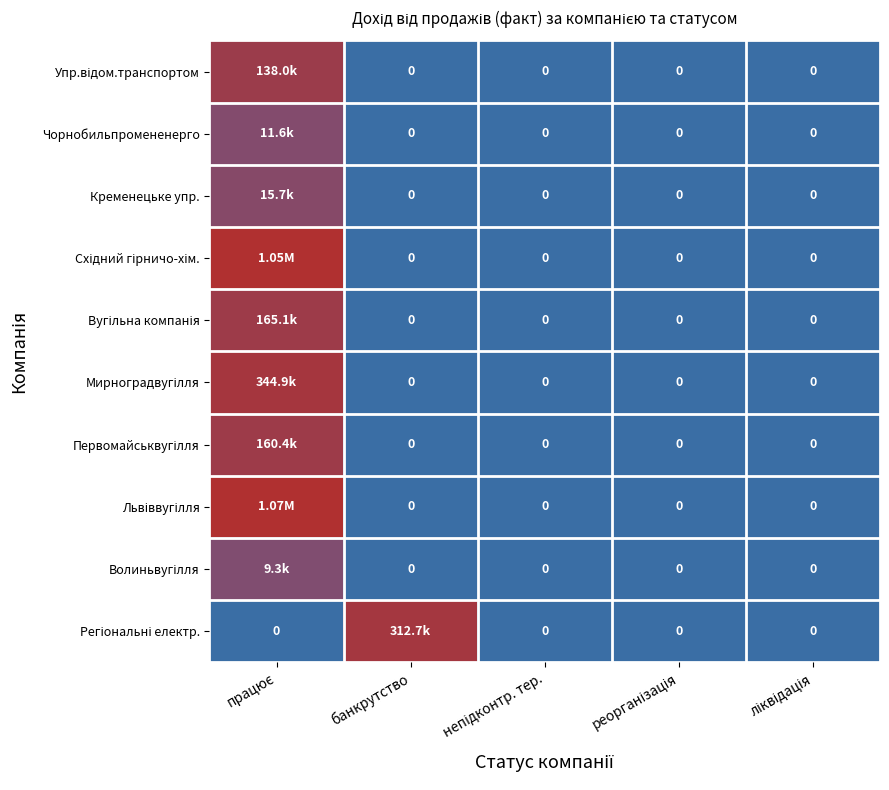

True or false: Мирноградвугілля has a value of 6.0 at ліквідація.

False